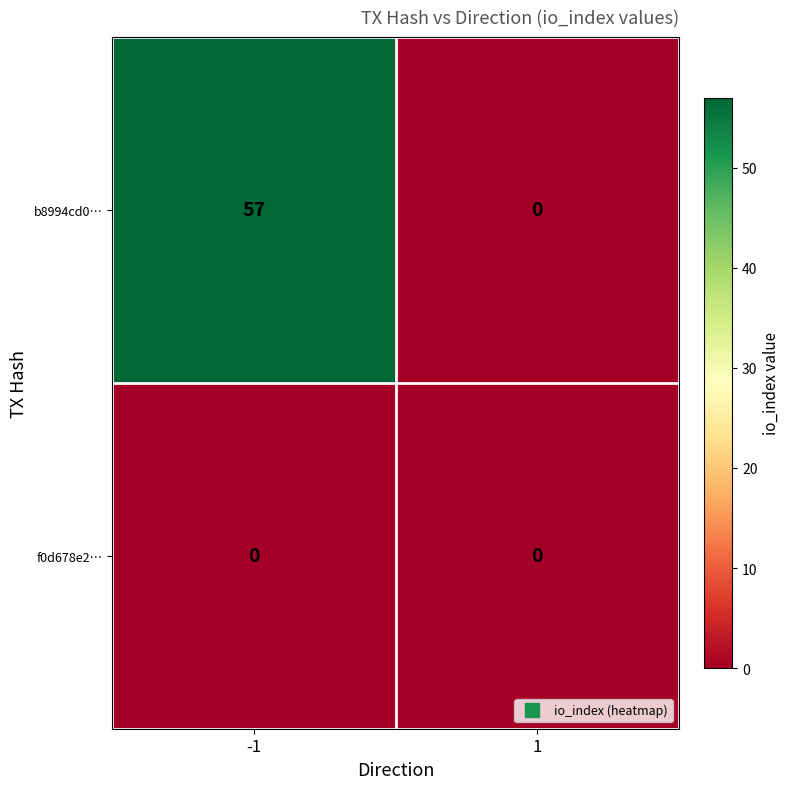

Which series has the largest total across all categories?

b8994cd0…